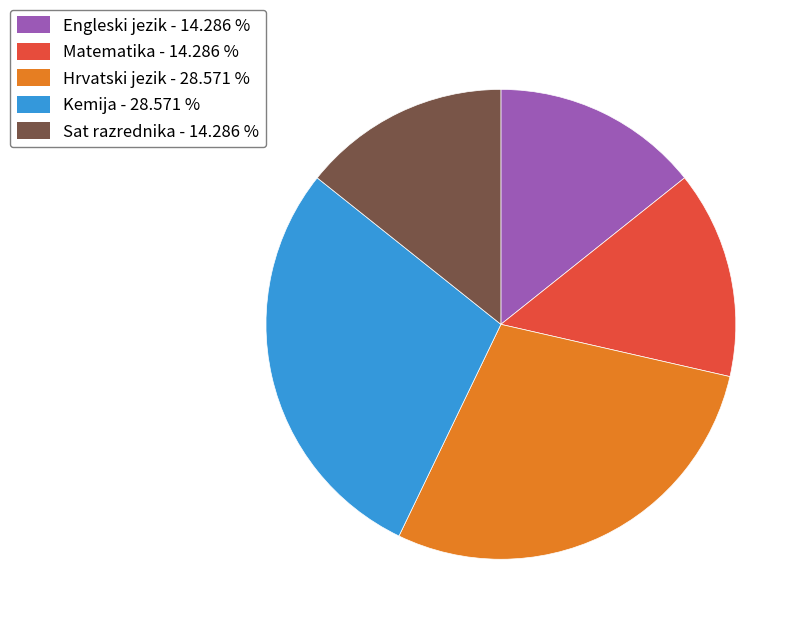

What is the ratio of the value at Kemija to the value at Matematika?

2.0